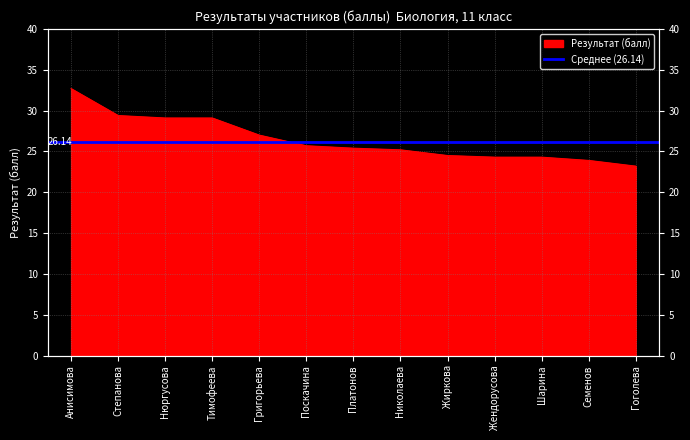

Count the number of data series in this chart.

1